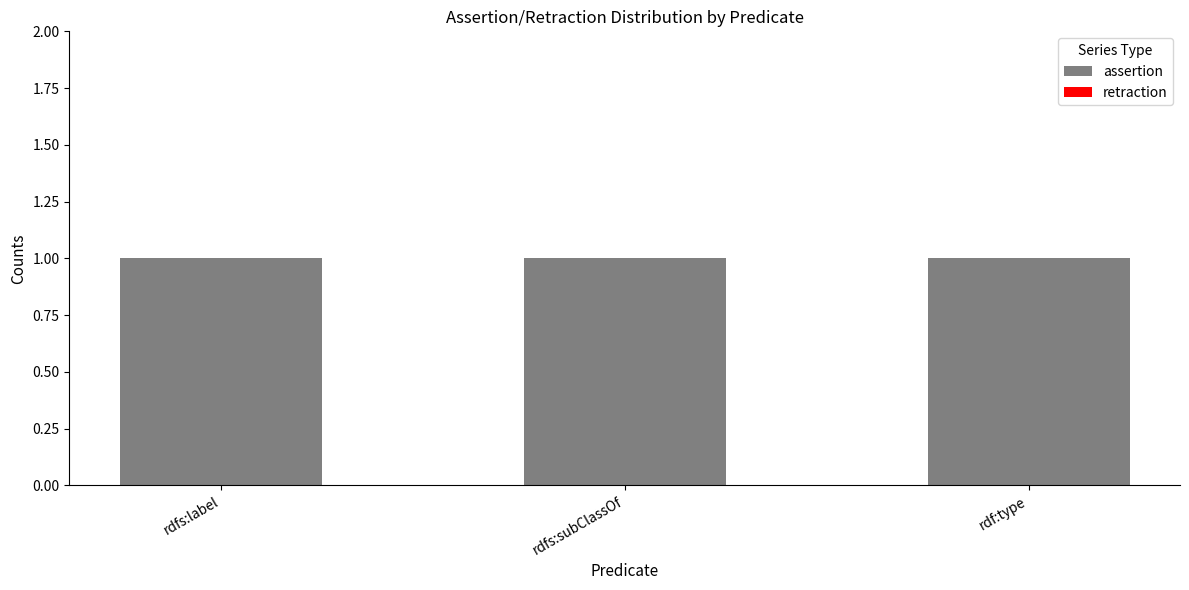

Which series has the largest total across all categories?

assertion